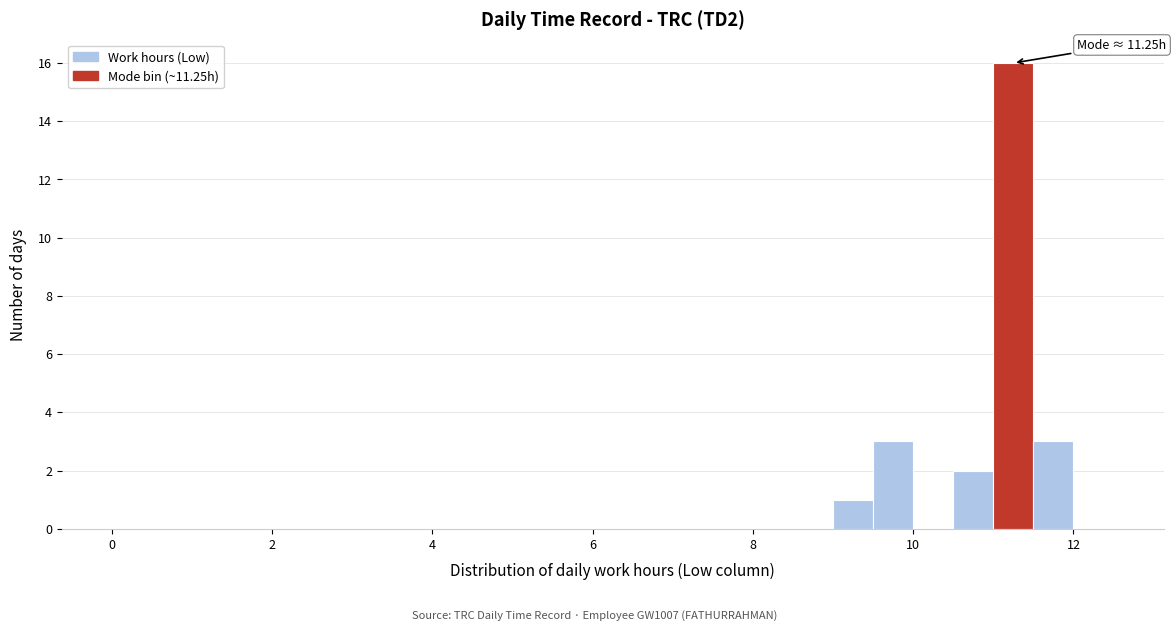

Read against the x-axis, roughly where is the centre of the tallest bar?

11.2